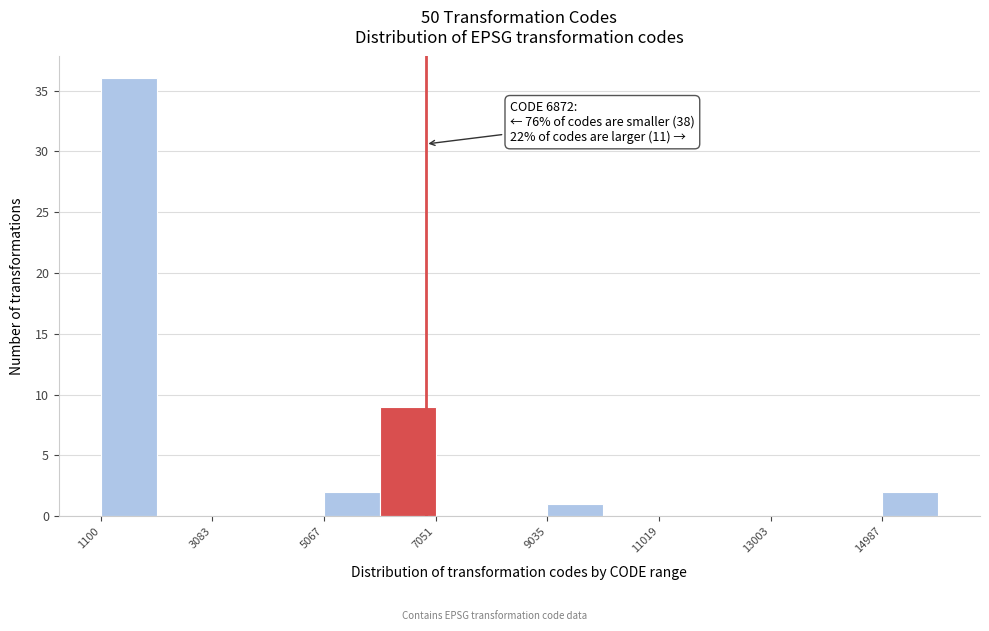

Over which range of the x-axis is the bar tallest?

1200 to 2000